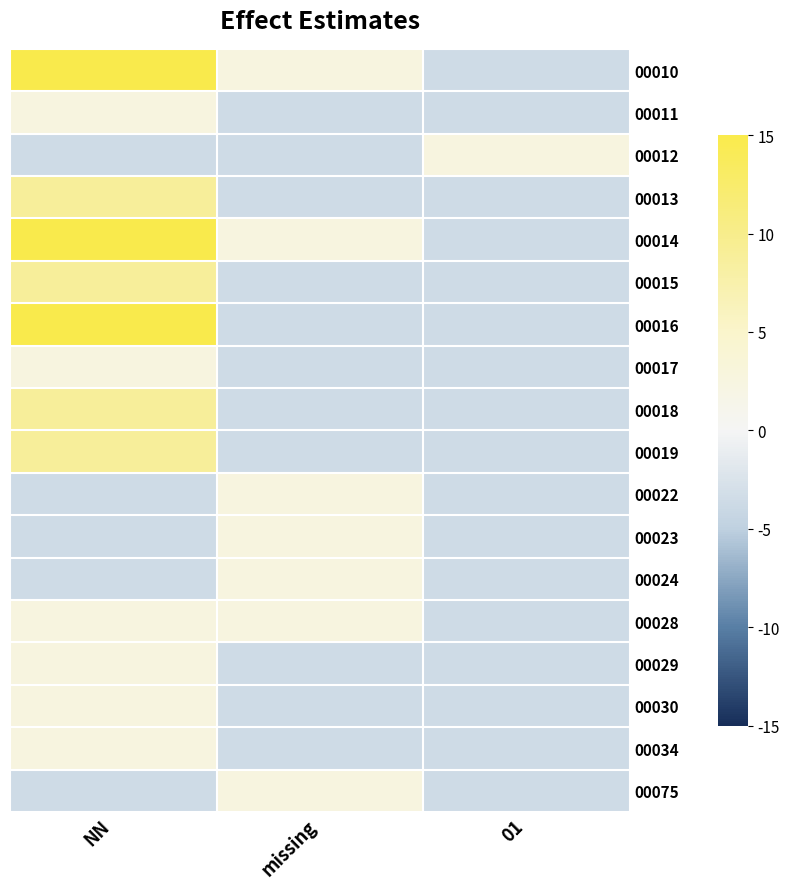

At which category is the sum across all series the highest?

NN